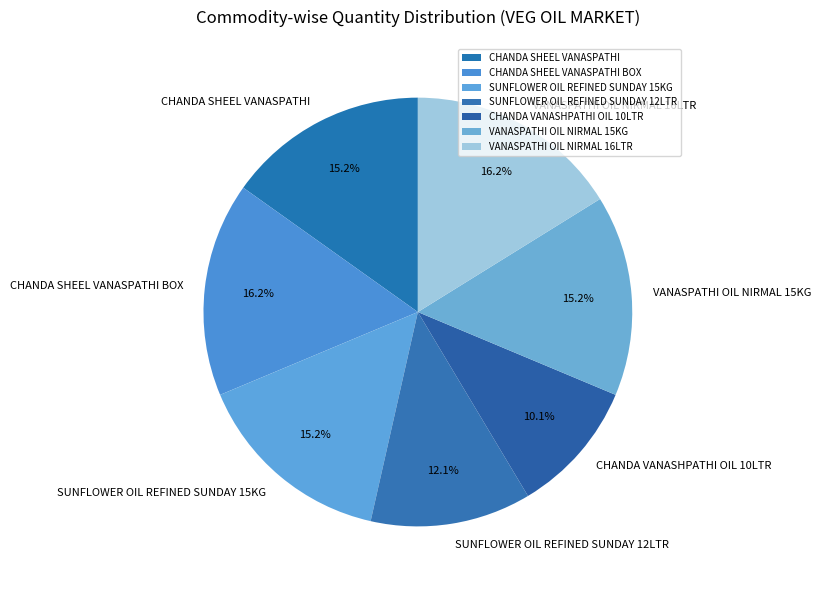

Is it true that VANASPATHI OIL NIRMAL 15KG is 15% of the pie?

True